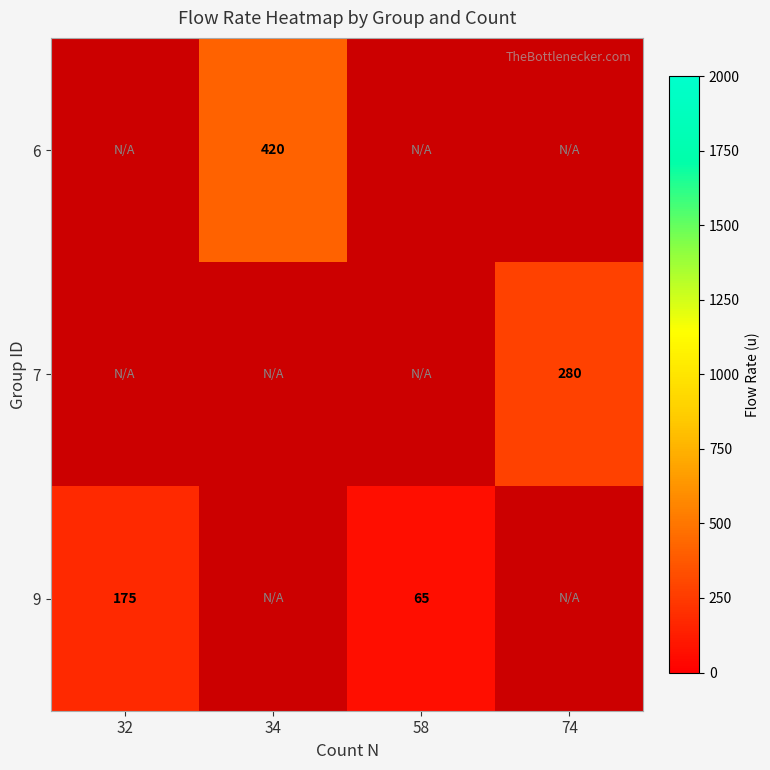

The 6 series shows 420 at 34. True or false?

True